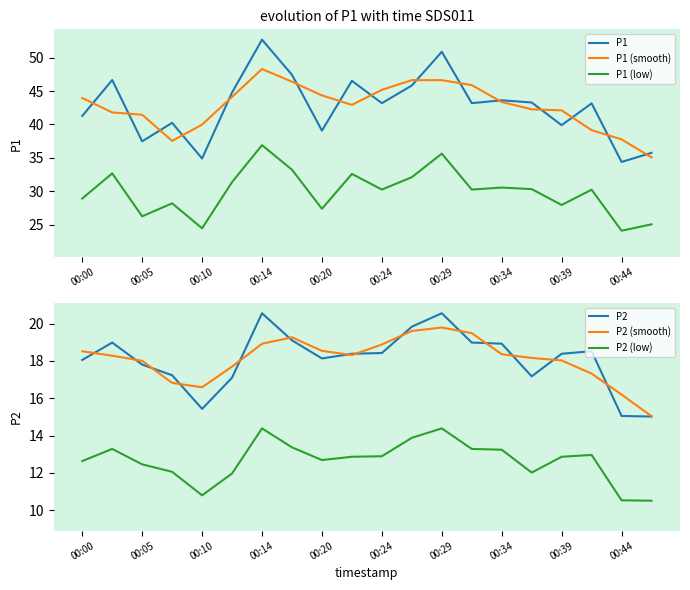

How many categories are shown in the chart?

20